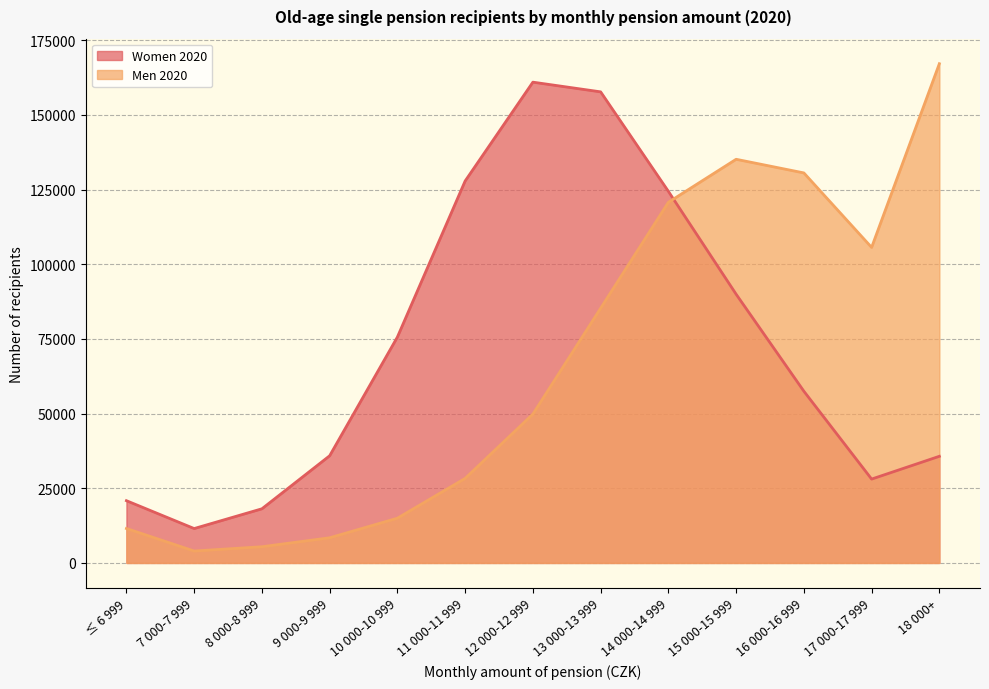

Is the value of Women 2020 at 15 000-15 999 greater than the value of Men 2020 at 8 000-8 999?

Yes